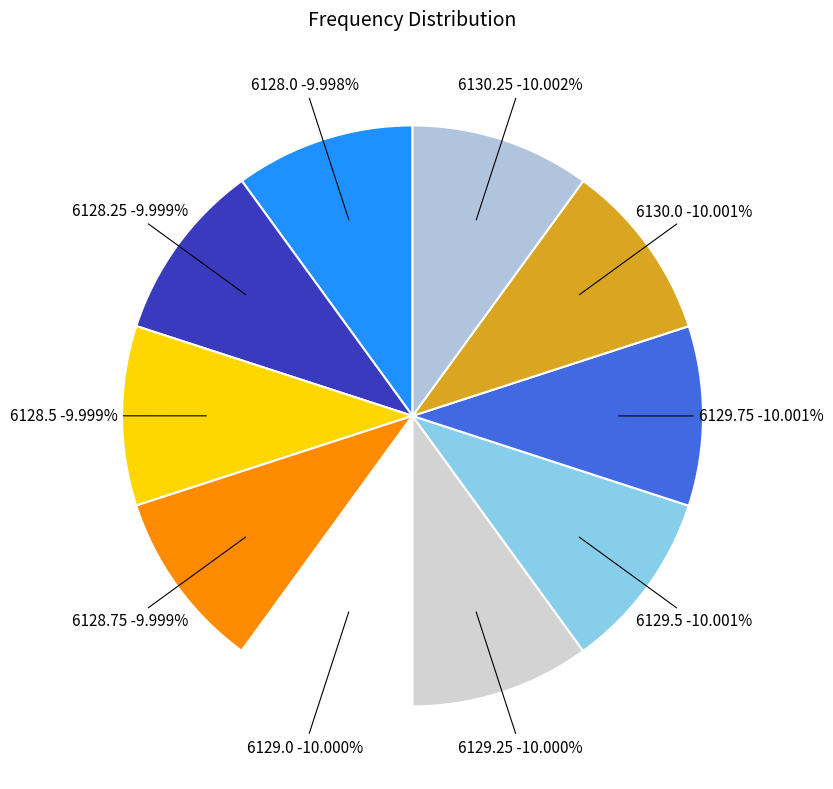

What percentage is the 6128.0 slice, to the nearest percent?

10%